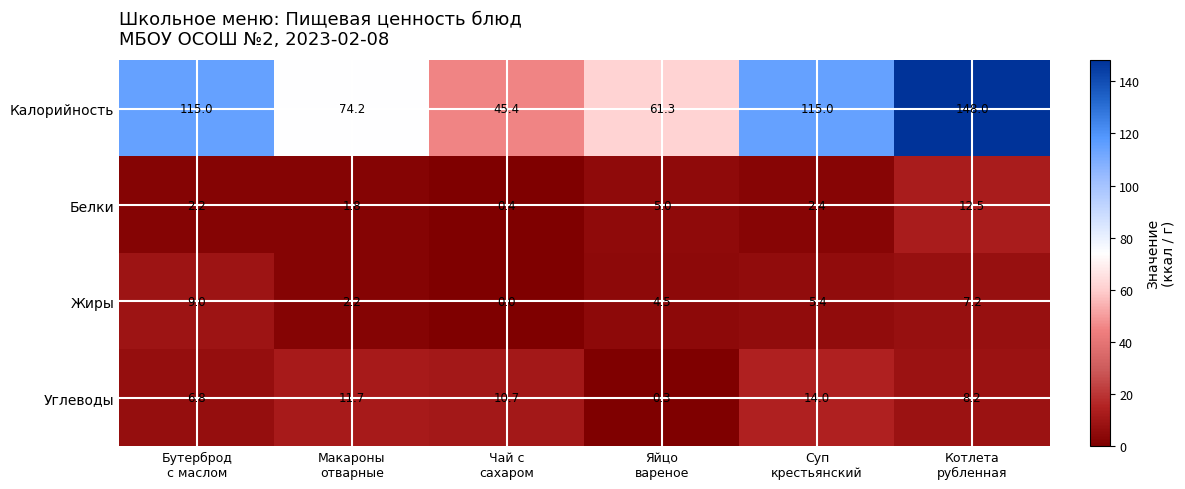

List the series in order of their peak value, lowest first.

Жиры, Белки, Углеводы, Калорийность